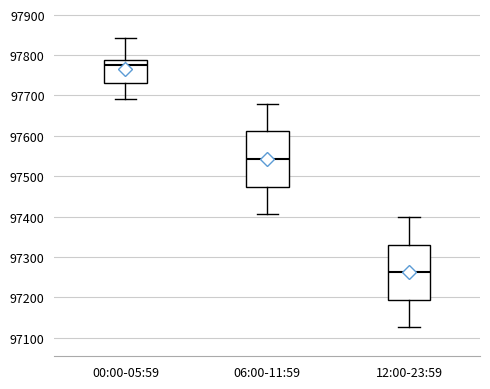

Where is the lower edge of the box for 00:00-05:59 on the y-axis? The values are not printed on the chart, so give them approximately, as read against the axis.

97730